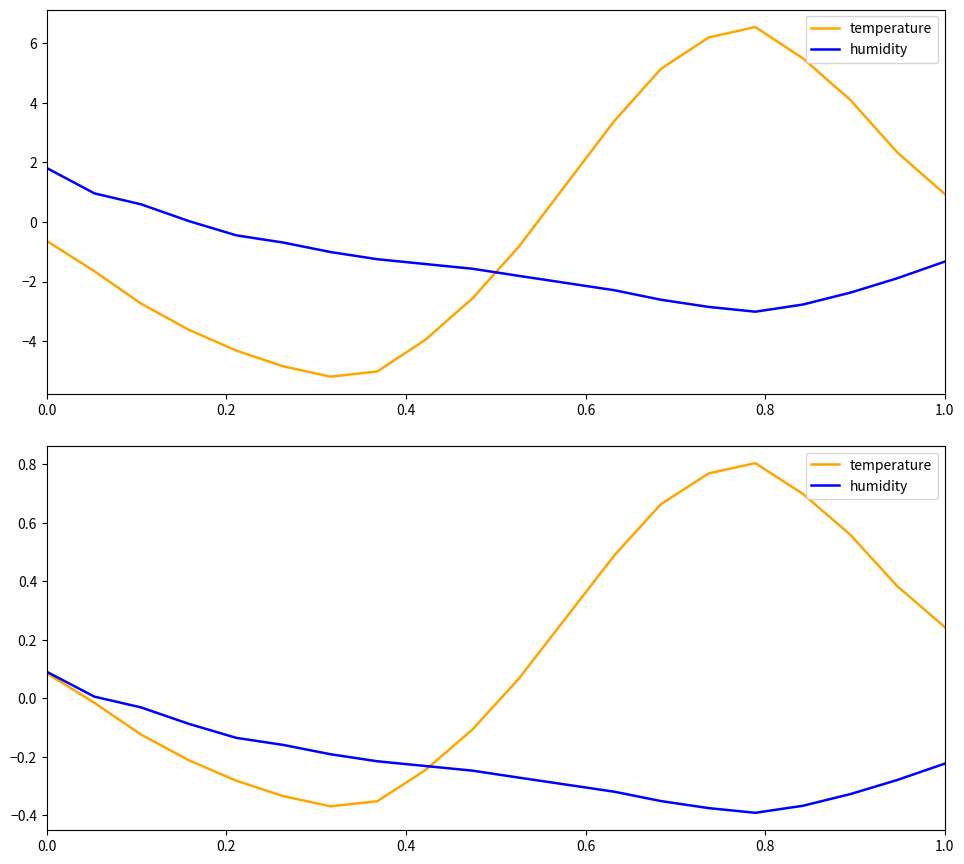

What is the average value of the temperature series?

0.2